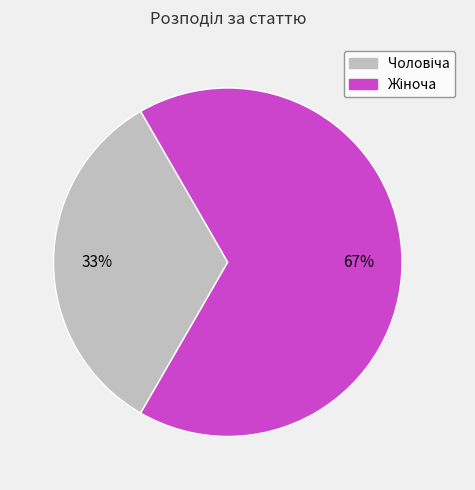

Is there any slice that represents more than half of the pie?

Yes